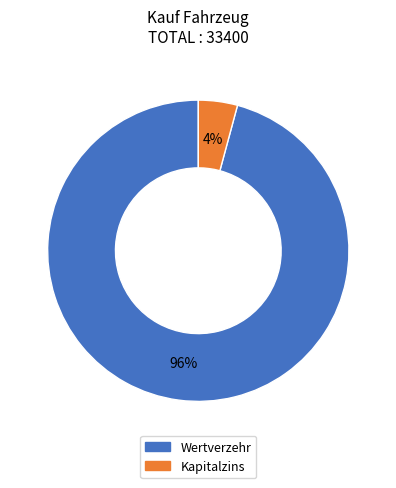

To the nearest percent, what percentage of the pie is Kapitalzins?

4%